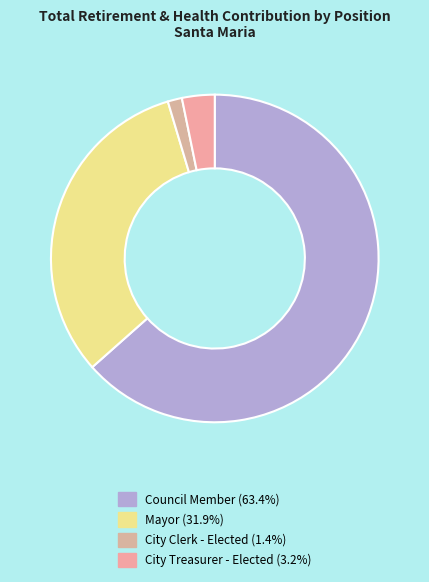

How many slices are in this pie chart?

4